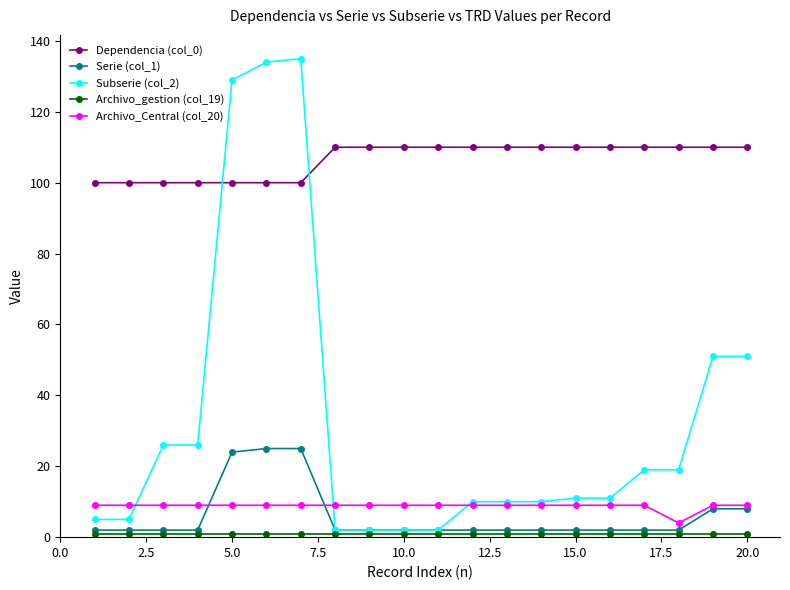

Which series has the widest spread of values?

Subserie (col_2)